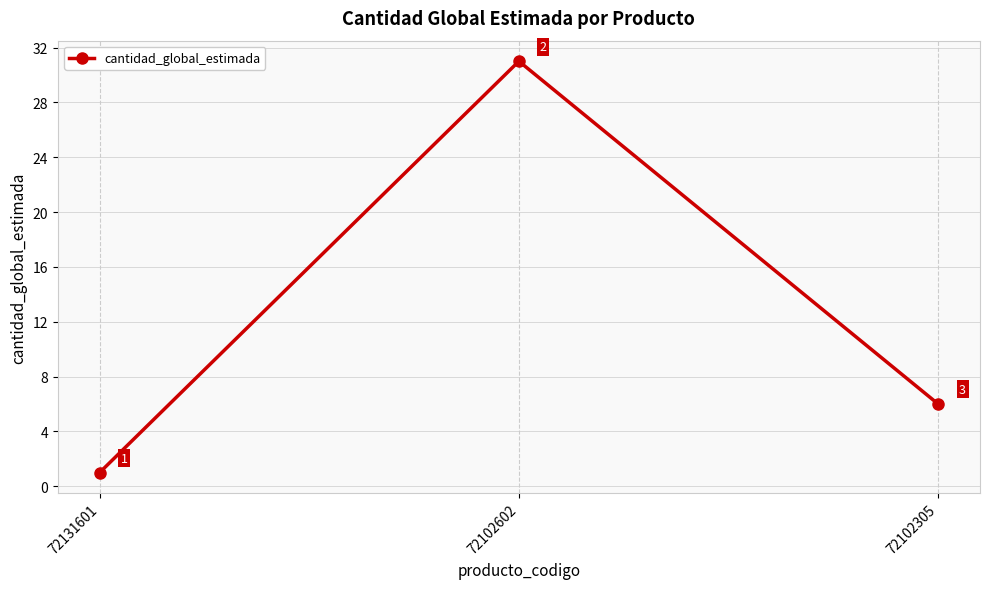

Reading right to left, what are all the values shown in this chart?

6	31	1